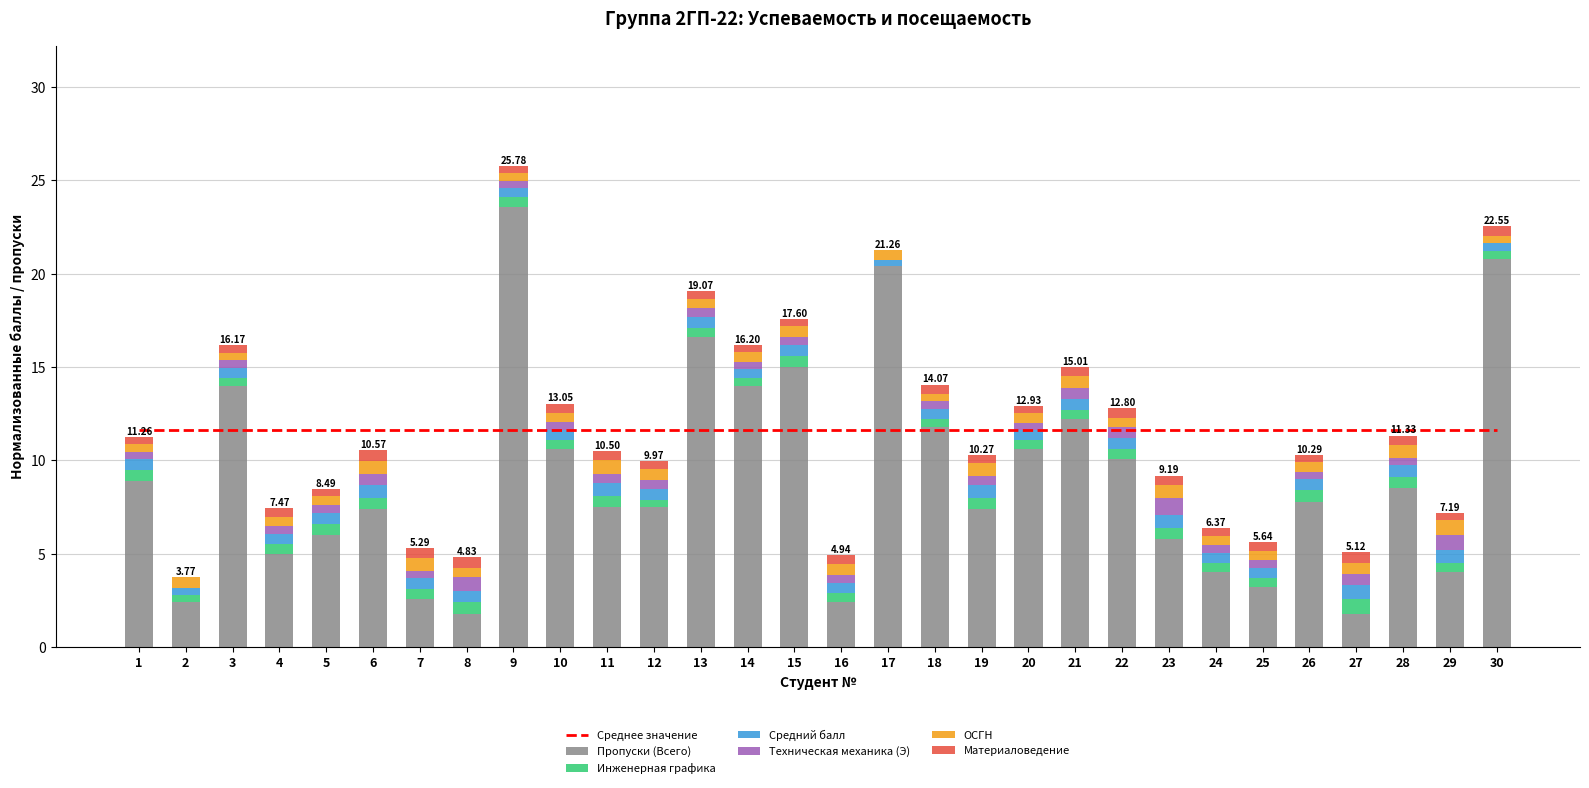

Which series changed the most between 14 and 15?

Пропуски (Всего)